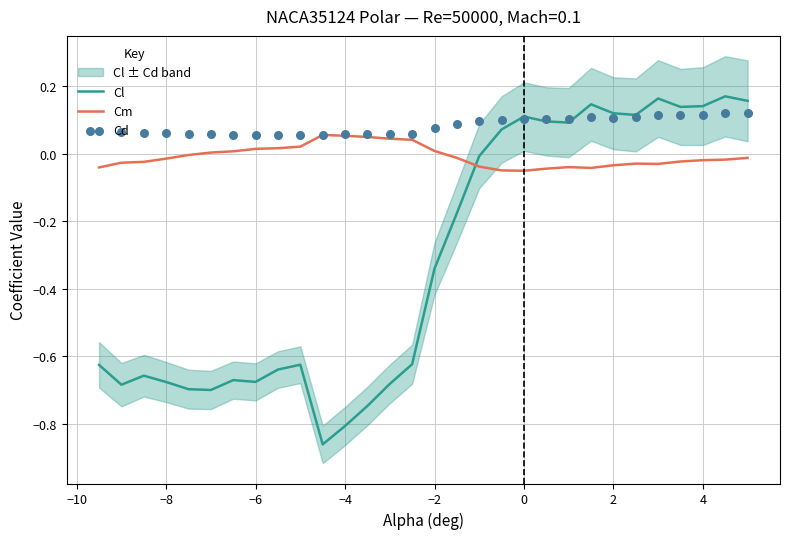

True or false: Cm and Cl intersect in this chart.

True